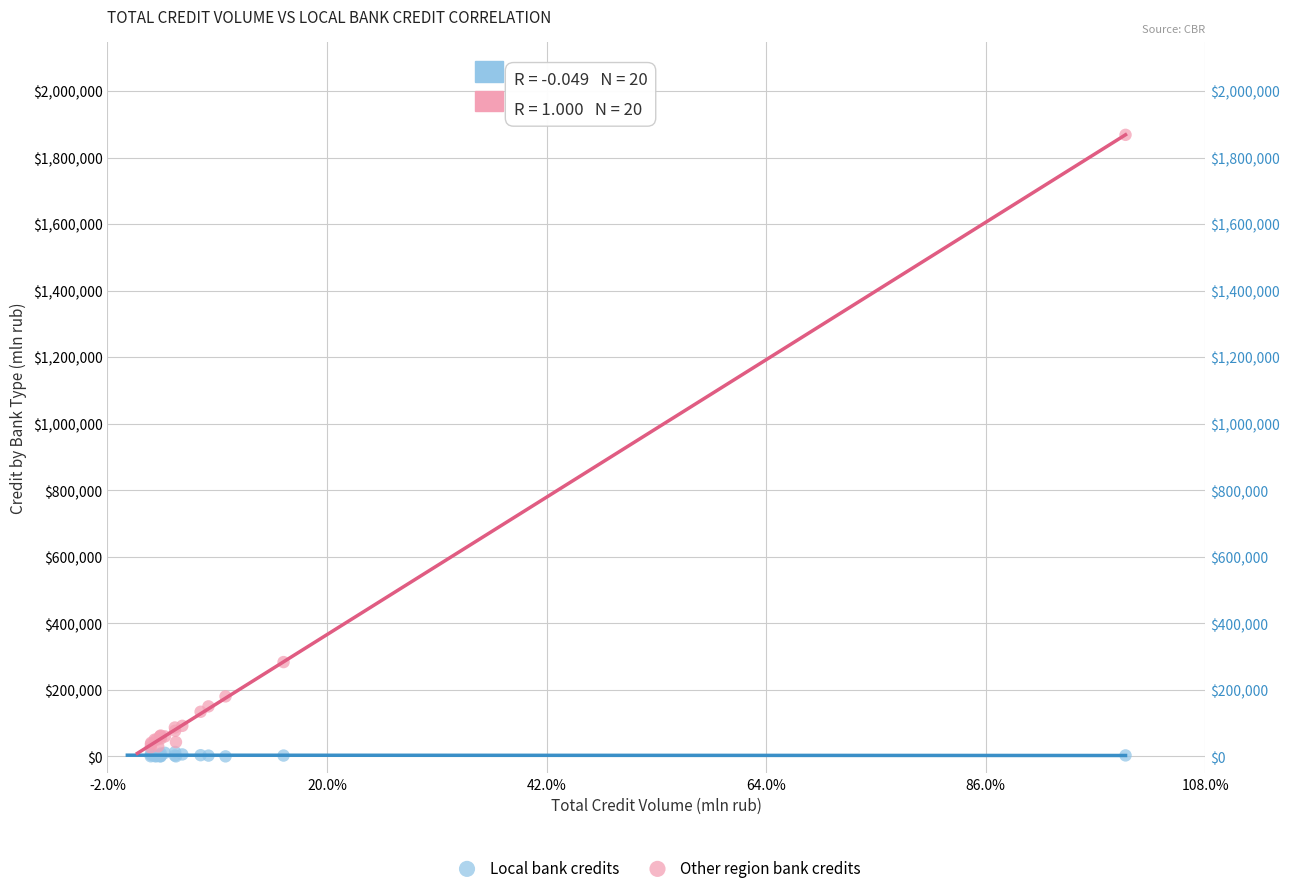

Which series has the largest Y range (max minus min)?

Other region bank credits